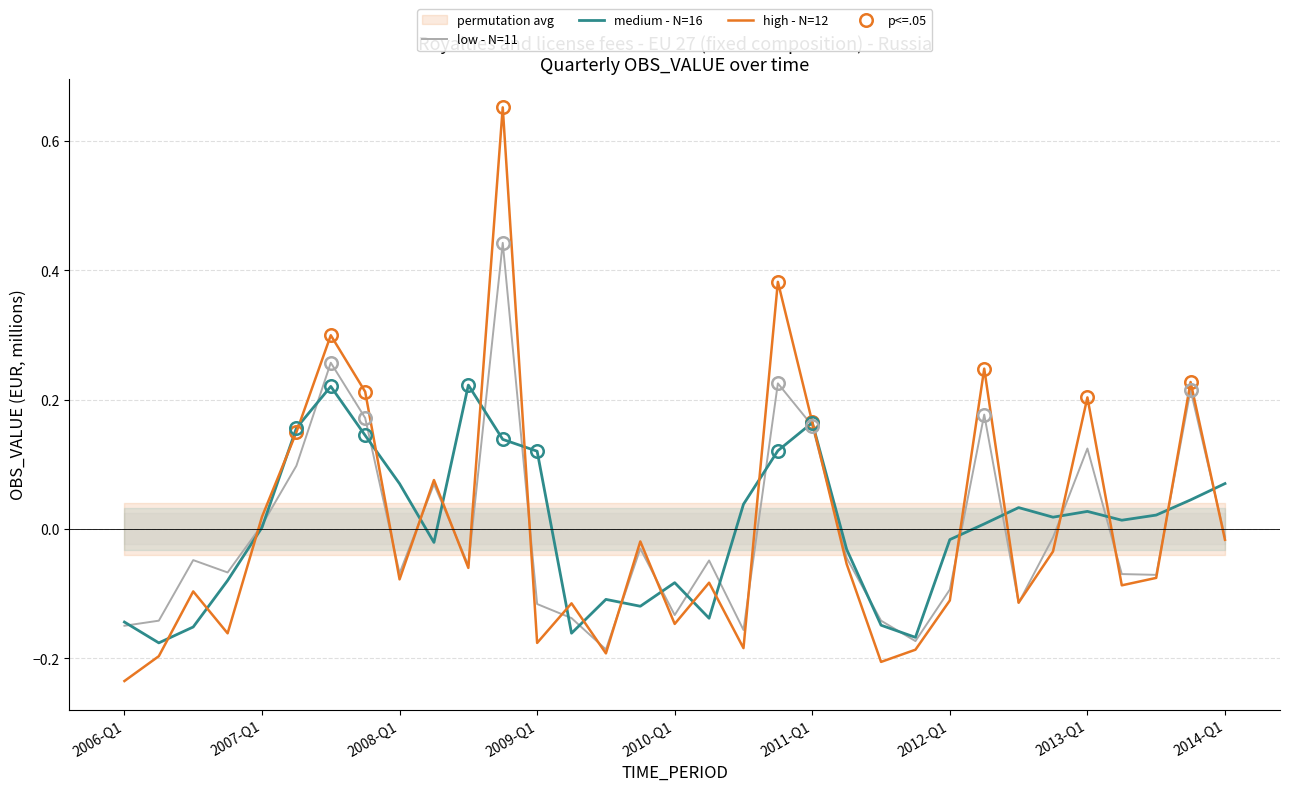

How many negative values does the medium - N=16 series have?

14